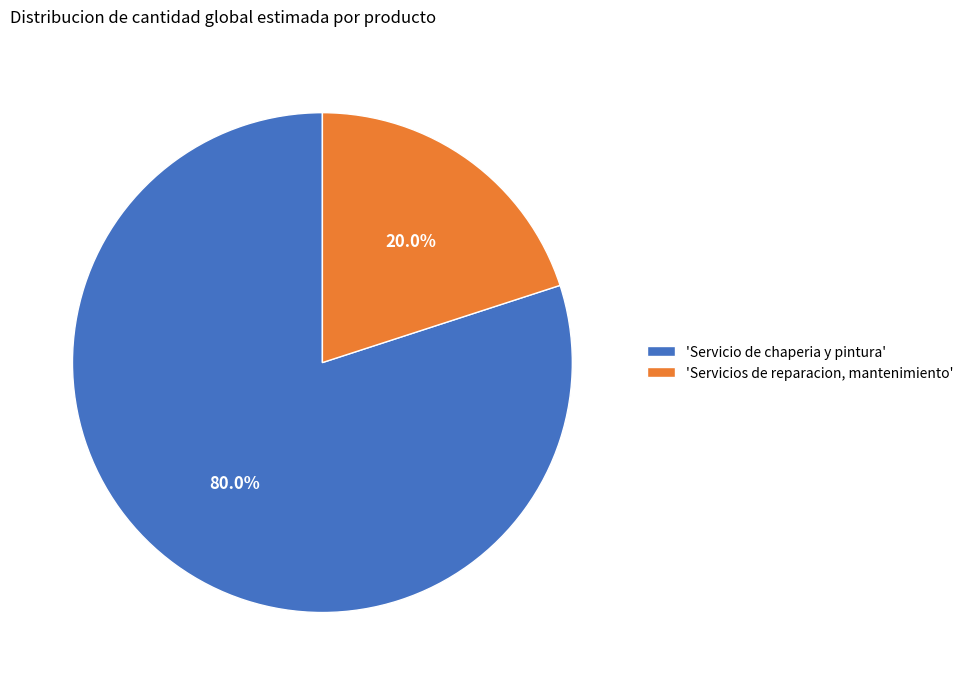

Which slice is the smallest?

'Servicios de reparacion, mantenimiento'